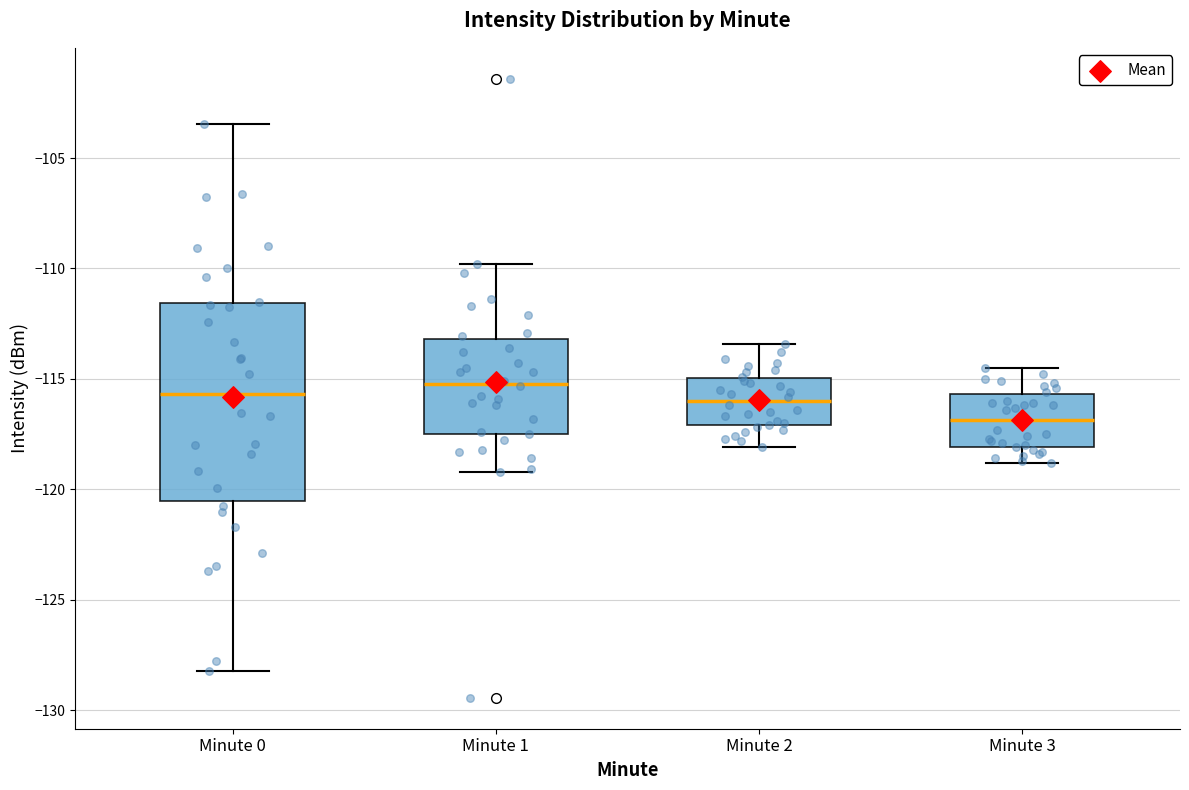

Reading left to right, read every box against the y-axis: the position of its median line, the range the box covers, and the ends of its whiskers. The values are not printed on the chart, so give them approximately, as read against the axis.

Minute 0: median -115.5, box -120.5 to -111.5, whiskers -128.0 to -103.5
Minute 1: median -115.0, box -117.5 to -113.0, whiskers -119.0 to -110.0
Minute 2: median -116.0, box -117.0 to -115.0, whiskers -118.0 to -113.5
Minute 3: median -117.0, box -118.0 to -115.5, whiskers -119.0 to -114.5